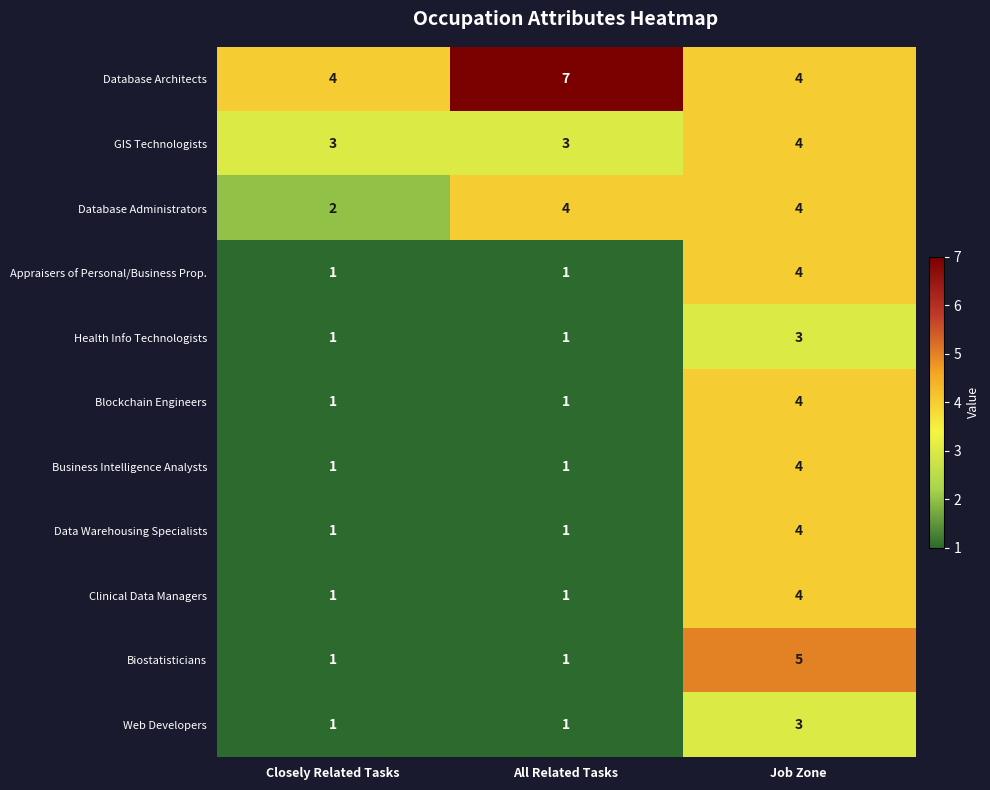

What is the difference between the highest and lowest values at Closely Related Tasks?

3